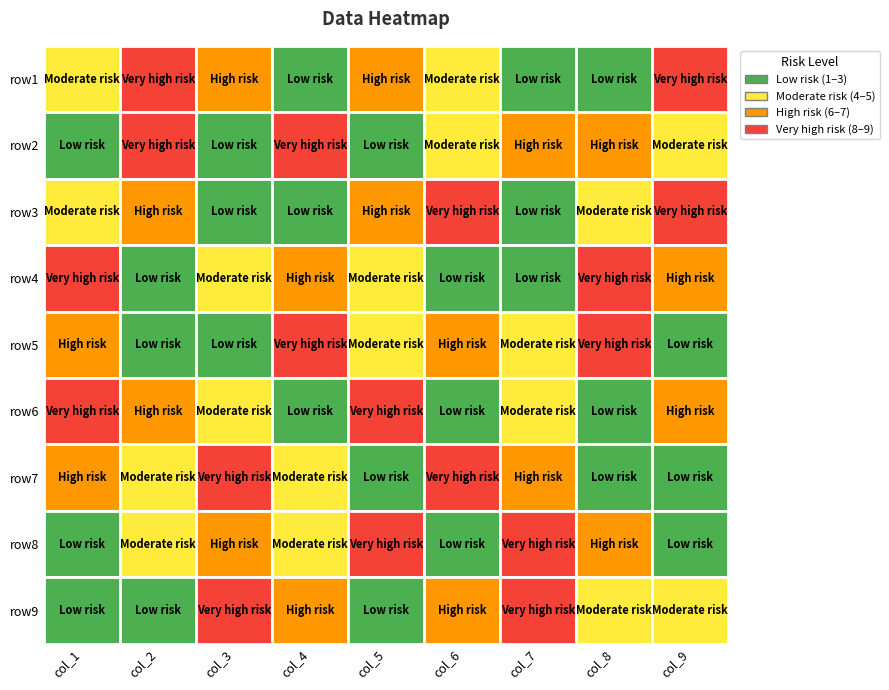

Reading right to left, extract all data points from this chart.

row1: 8=8	7=3	6=1	5=5	4=7	3=2	2=6	1=9	0=4
row2: 8=5	7=7	6=6	5=4	4=1	3=9	2=3	1=8	0=2
row3: 8=9	7=4	6=2	5=8	4=6	3=3	2=1	1=7	0=5
row4: 8=6	7=8	6=3	5=2	4=5	3=7	2=4	1=1	0=9
row5: 8=1	7=9	6=5	5=6	4=4	3=8	2=2	1=3	0=7
row6: 8=7	7=2	6=4	5=3	4=9	3=1	2=5	1=6	0=8
row7: 8=3	7=1	6=7	5=9	4=2	3=5	2=8	1=4	0=6
row8: 8=2	7=6	6=9	5=1	4=8	3=4	2=7	1=5	0=3
row9: 8=4	7=5	6=8	5=7	4=3	3=6	2=9	1=2	0=1